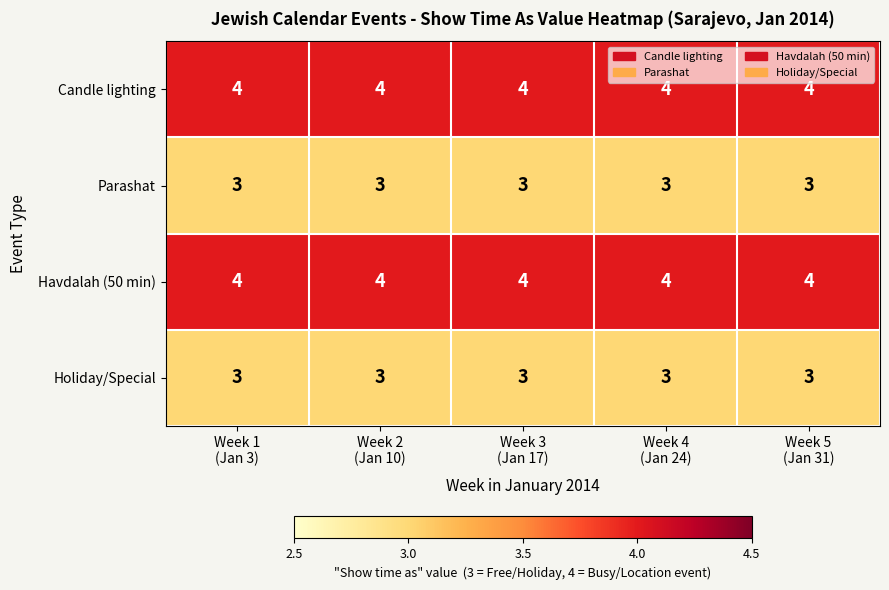

What is the total value across all series at Week 1
(Jan 3)?

14